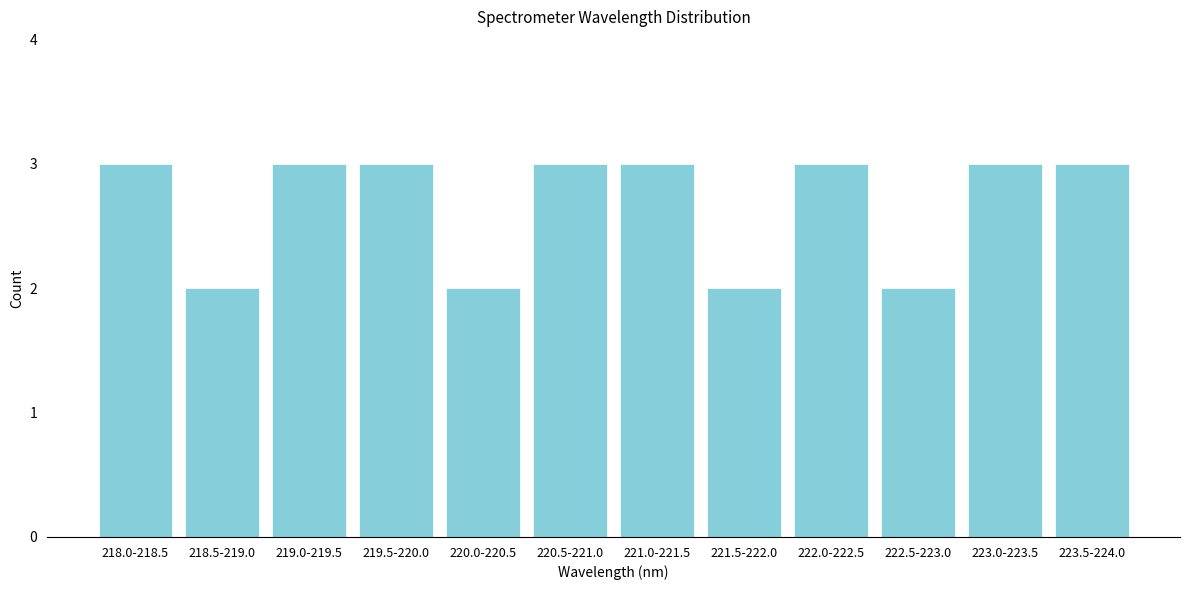

Reading left to right, transcribe all the data shown in this chart.

3	2	3	3	2	3	3	2	3	2	3	3